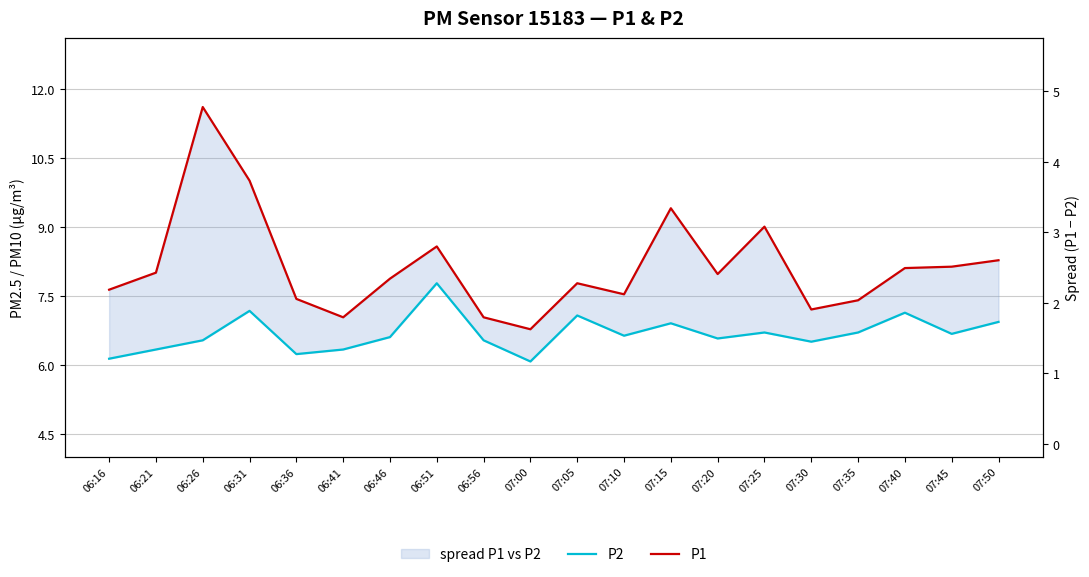

True or false: P2 and P1 cross at least once.

False